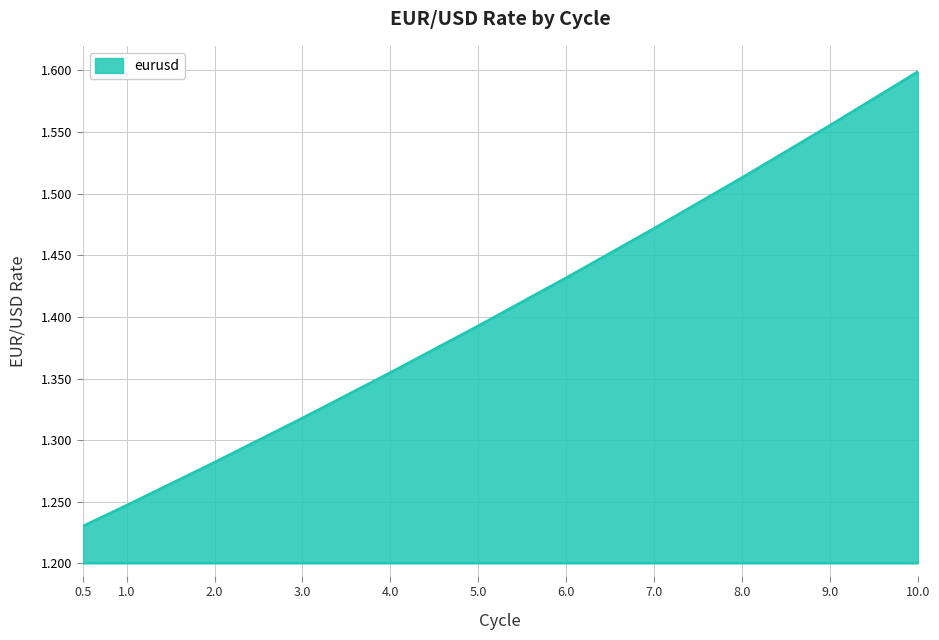

True or false: there are more than 0 points higher than both neighbors.

False